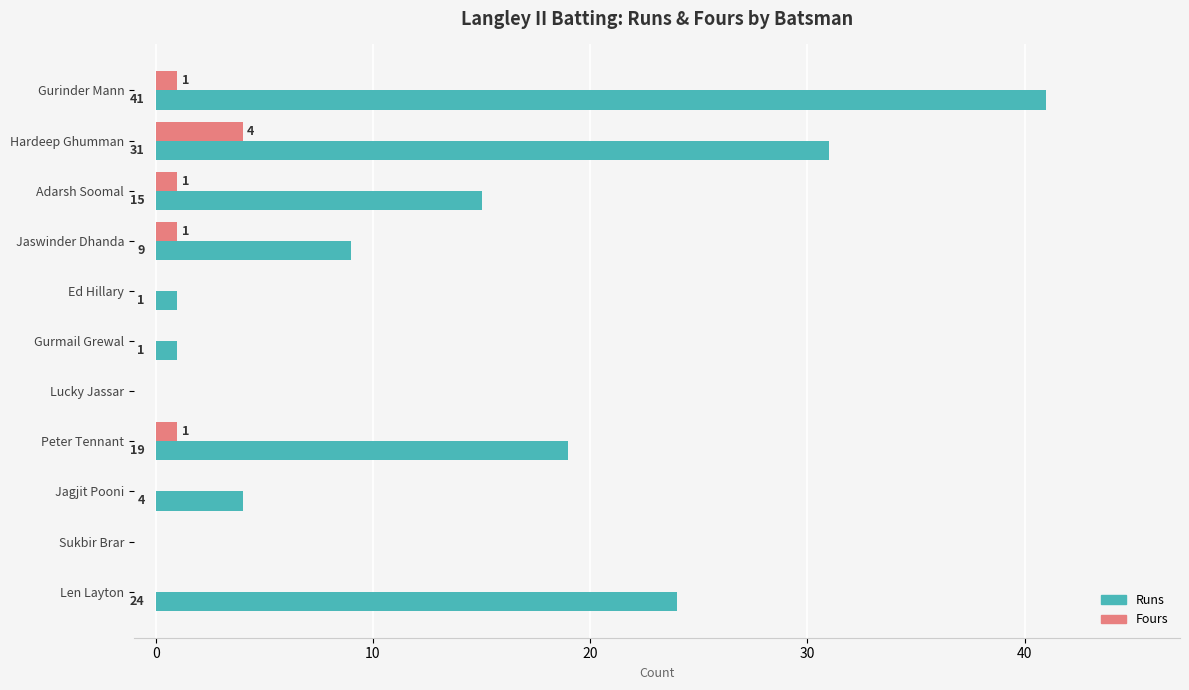

True or false: Runs has a value of 15 at Jaswinder Dhanda.

False